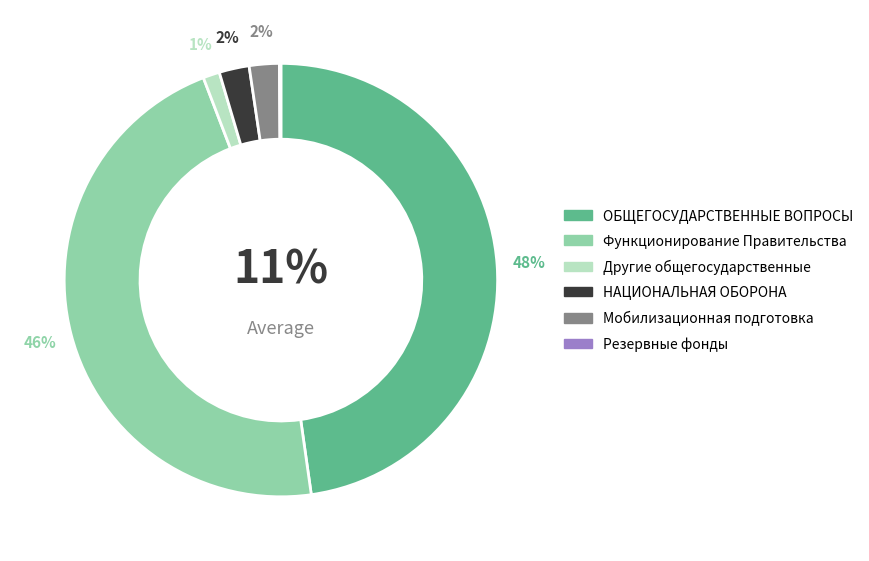

What is the total percentage of НАЦИОНАЛЬНАЯ ОБОРОНА and Мобилизационная подготовка?

3.8%